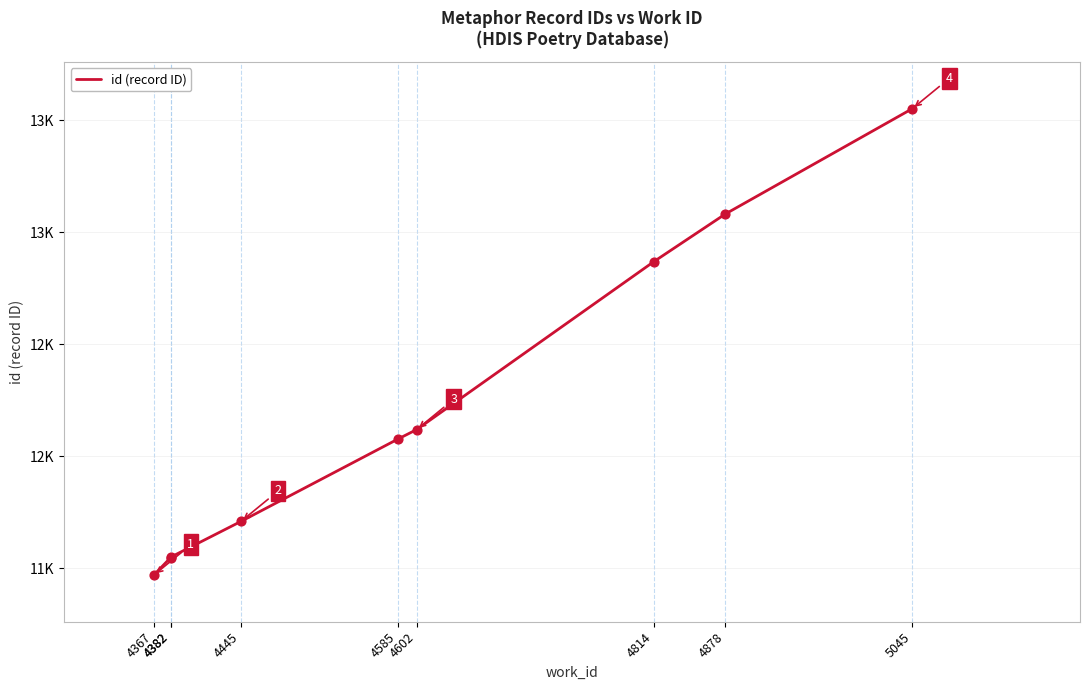

What is the ratio of the value at 4382 to the value at 4382?

1.0